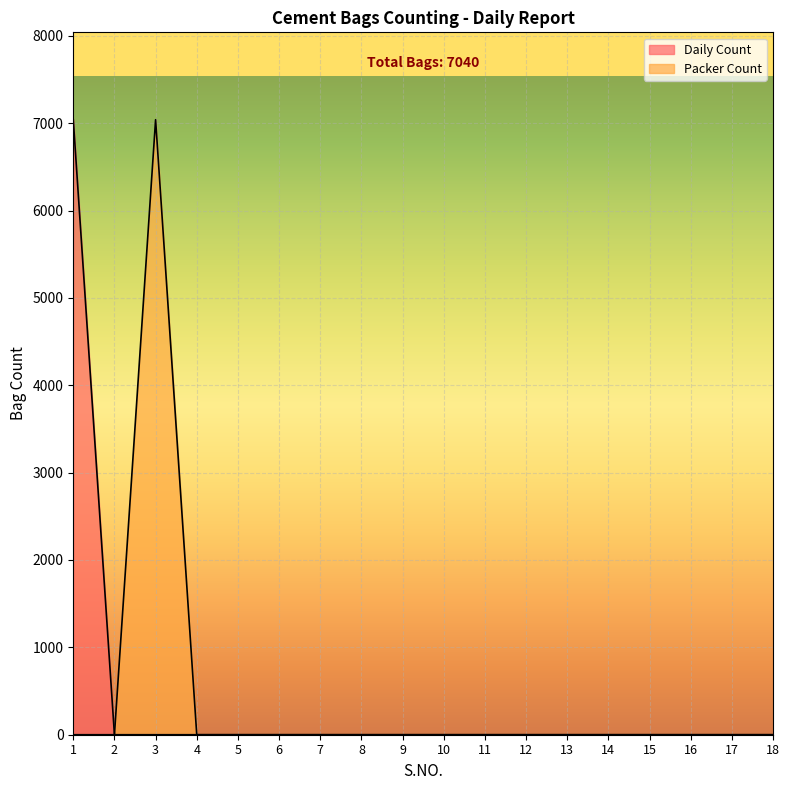

Which series has the largest range (max minus min)?

Daily Count